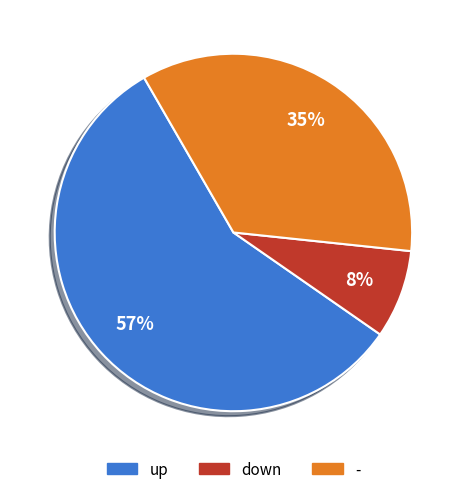

To the nearest percent, what is the difference between the largest and smallest slice percentages?

49%